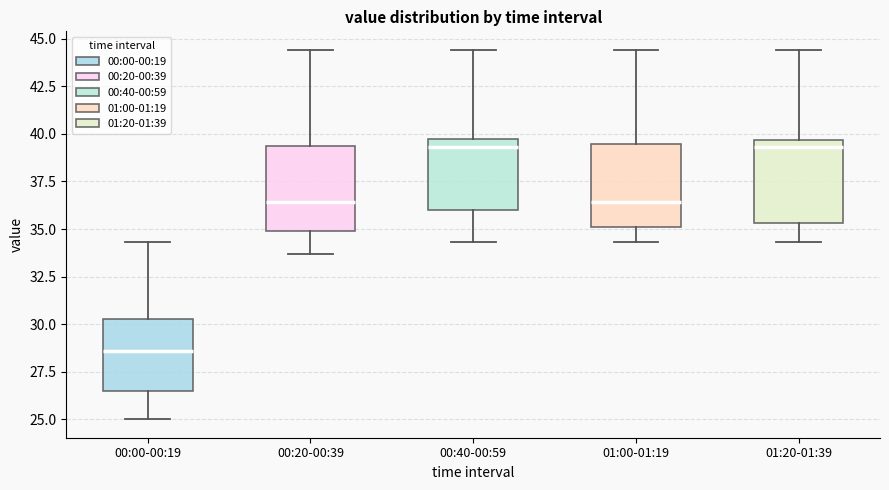

Reading left to right, transcribe this box plot: for each box, give where its median line is, the range the box spans, and where its two whiskers end, as read against the y-axis. The values are not printed on the chart, so give them approximately, as read against the axis.

00:00-00:19: median 28.5, box 26.5 to 30.5, whiskers 25.0 to 34.5
00:20-00:39: median 36.5, box 35.0 to 39.5, whiskers 33.5 to 44.5
00:40-00:59: median 39.5, box 36.0 to 40.0, whiskers 34.5 to 44.5
01:00-01:19: median 36.5, box 35.0 to 39.5, whiskers 34.5 to 44.5
01:20-01:39: median 39.5 (just below the box's upper edge), box 35.5 to 39.5, whiskers 34.5 to 44.5